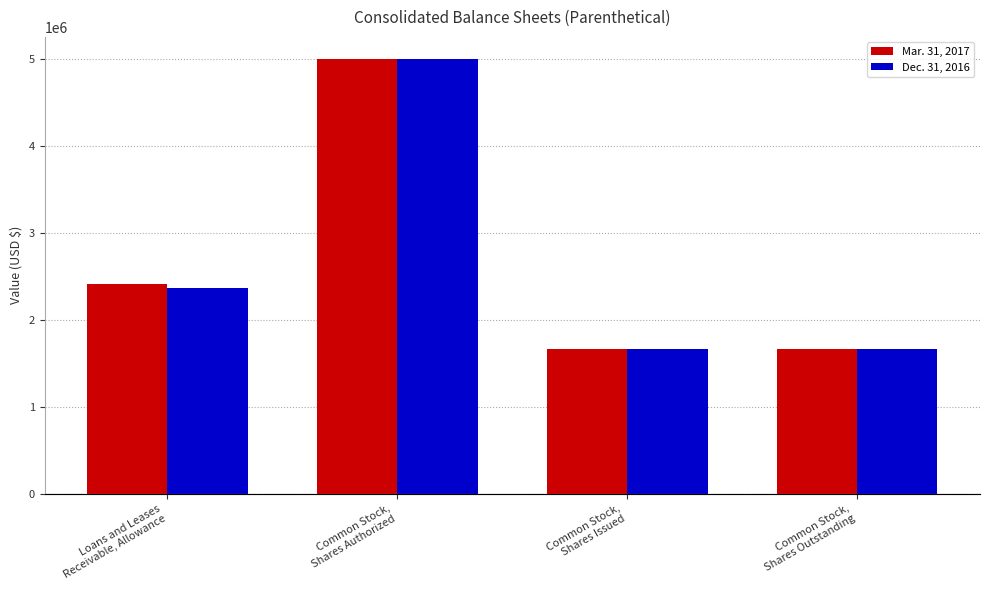

Are the bars horizontal?

No